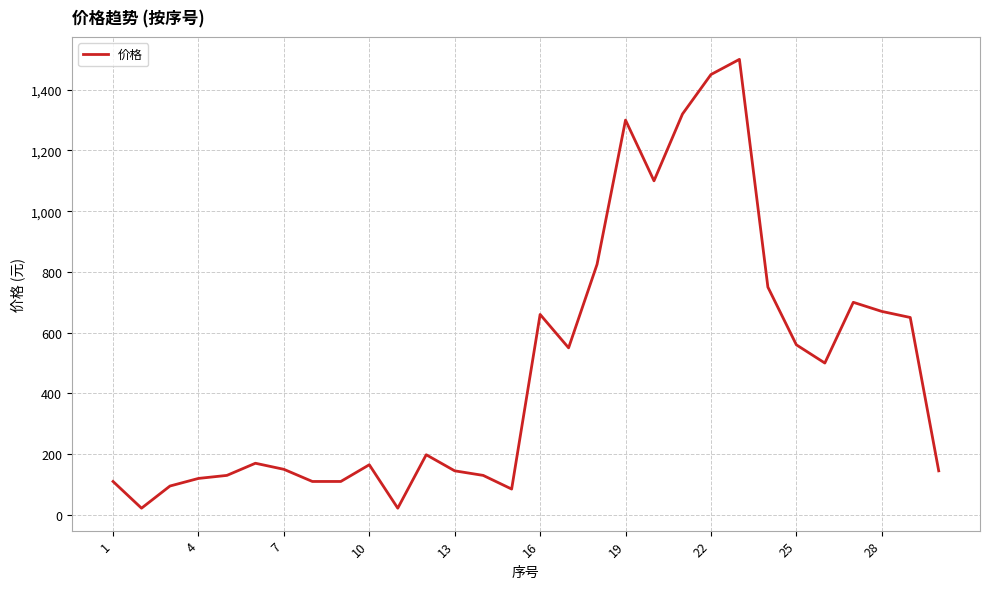

What is the maximum value shown in the chart?

1500